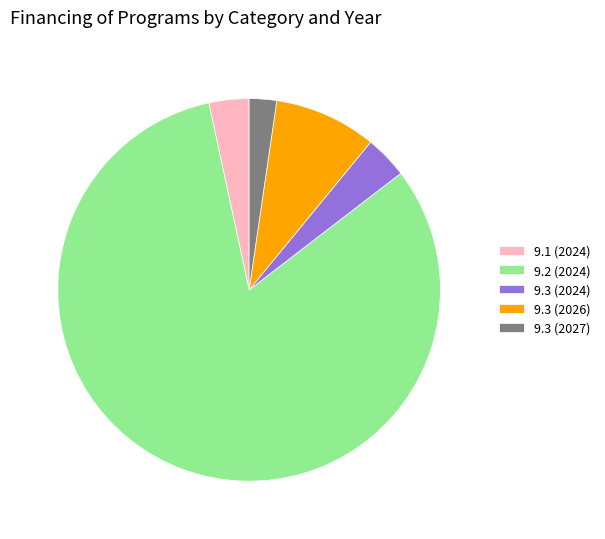

Which category has the smallest portion of the pie?

9.3 (2027)